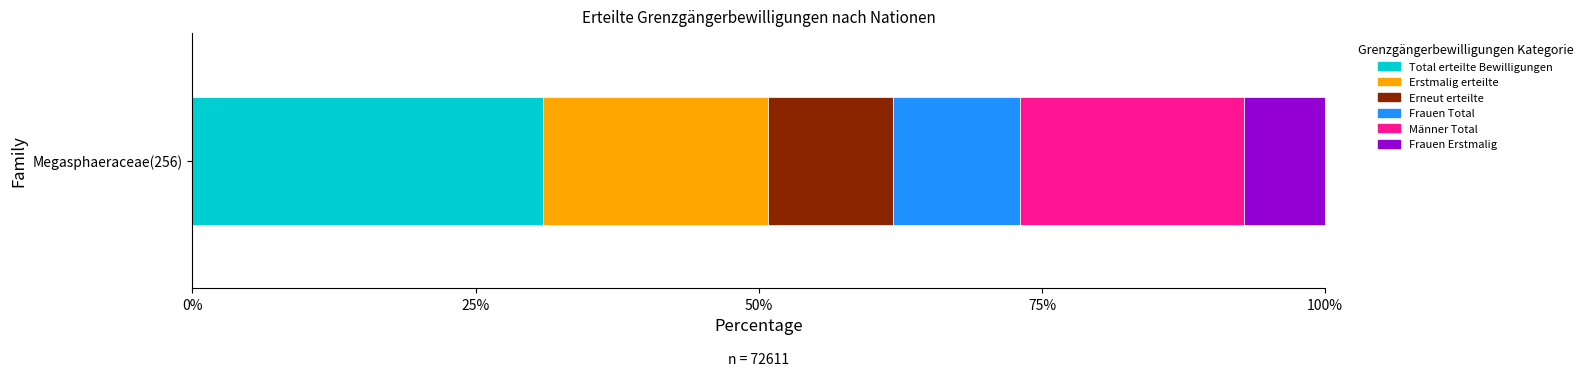

What is the minimum value for Total erteilte Bewilligungen?

30.9